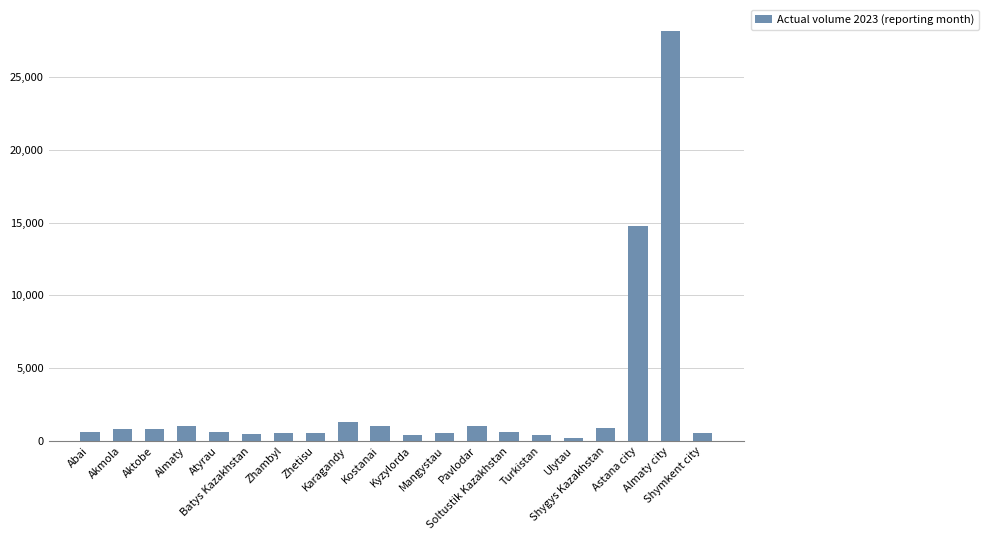

What is the greatest value displayed?

28195.8